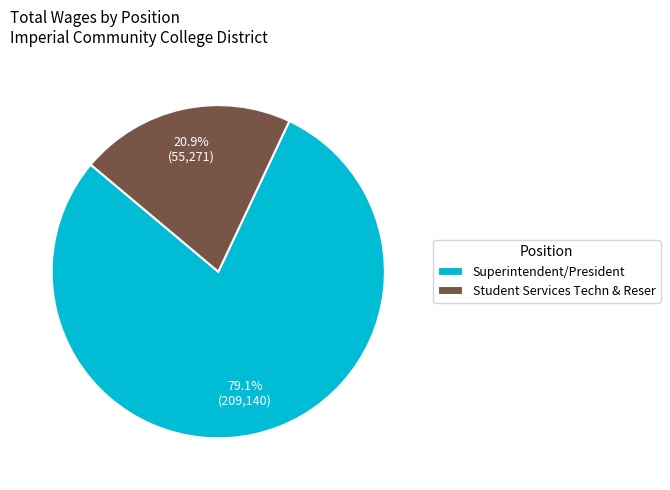

Which category has the biggest portion of the pie?

Superintendent/President